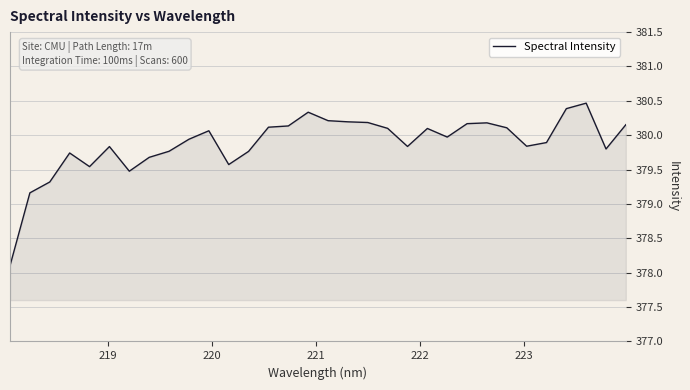

What is the difference between the maximum and minimum values?

2.4